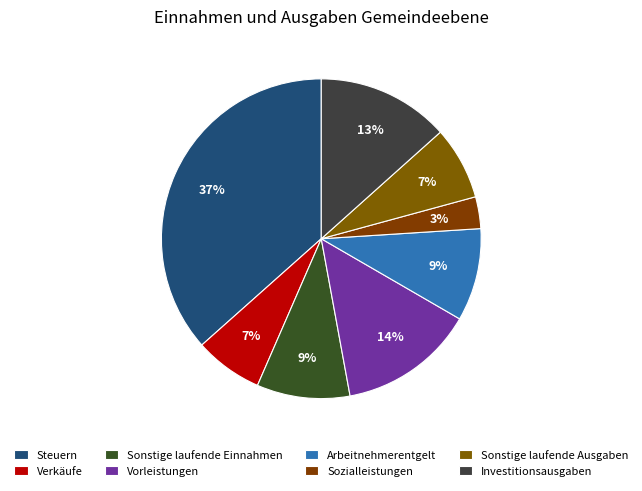

To the nearest percent, what is the combined percentage of Steuern and Sonstige laufende Einnahmen?

46%